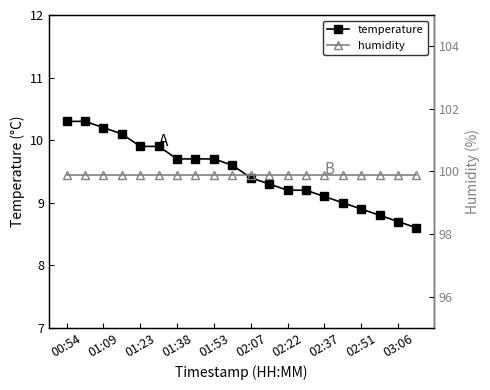

True or false: humidity has more than 0 interior local peaks.

False